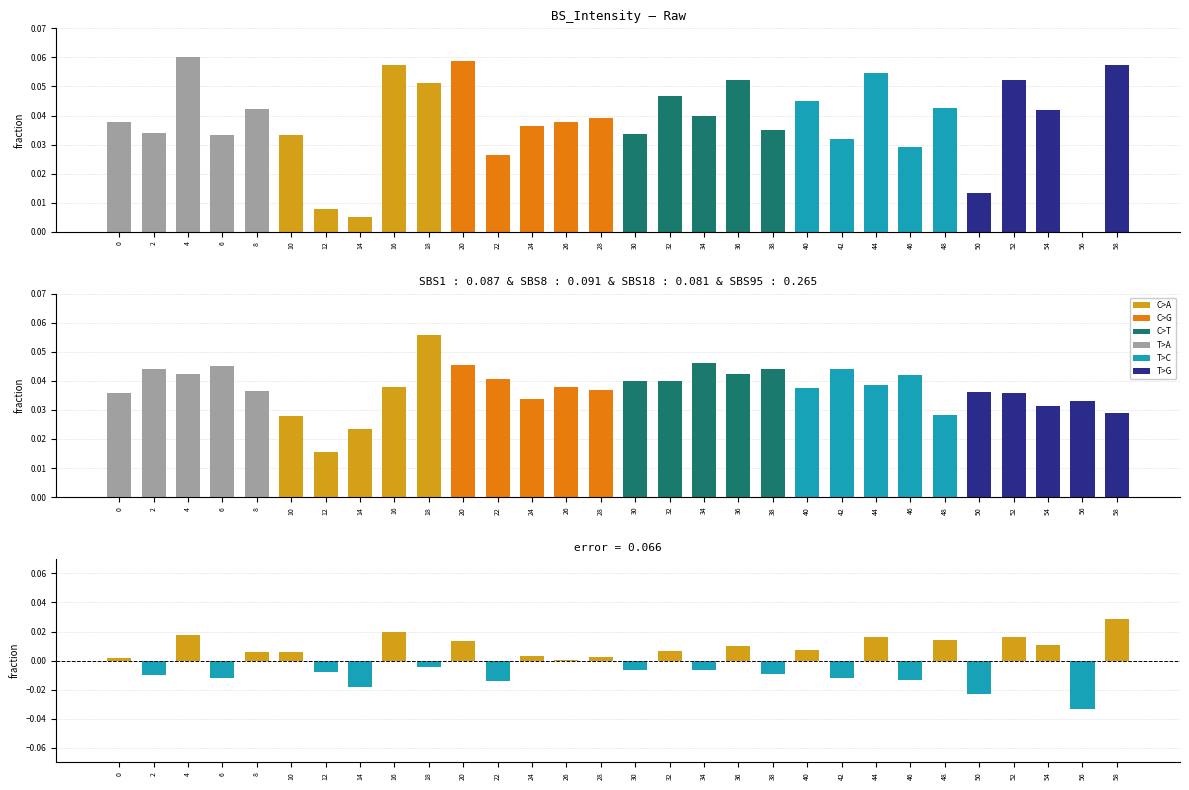

Count the number of values greater than 0.

17